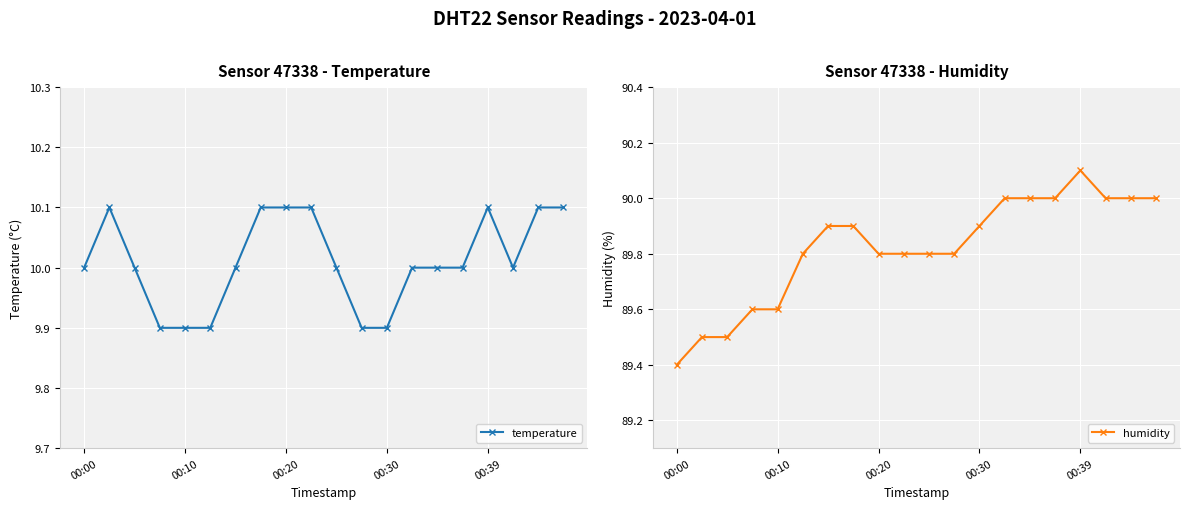

At which label is humidity closest to 89?

00:00